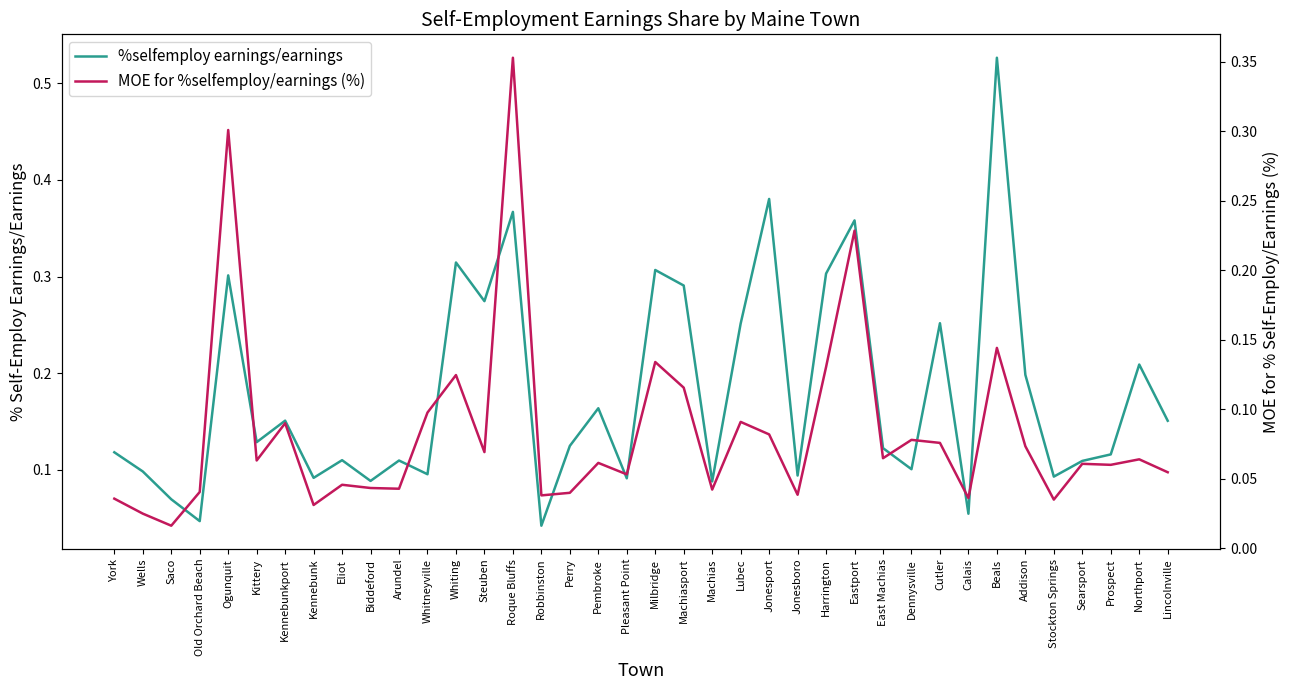

List the series in order of their peak value, lowest first.

MOE for %selfemploy/earnings (%), %selfemploy earnings/earnings